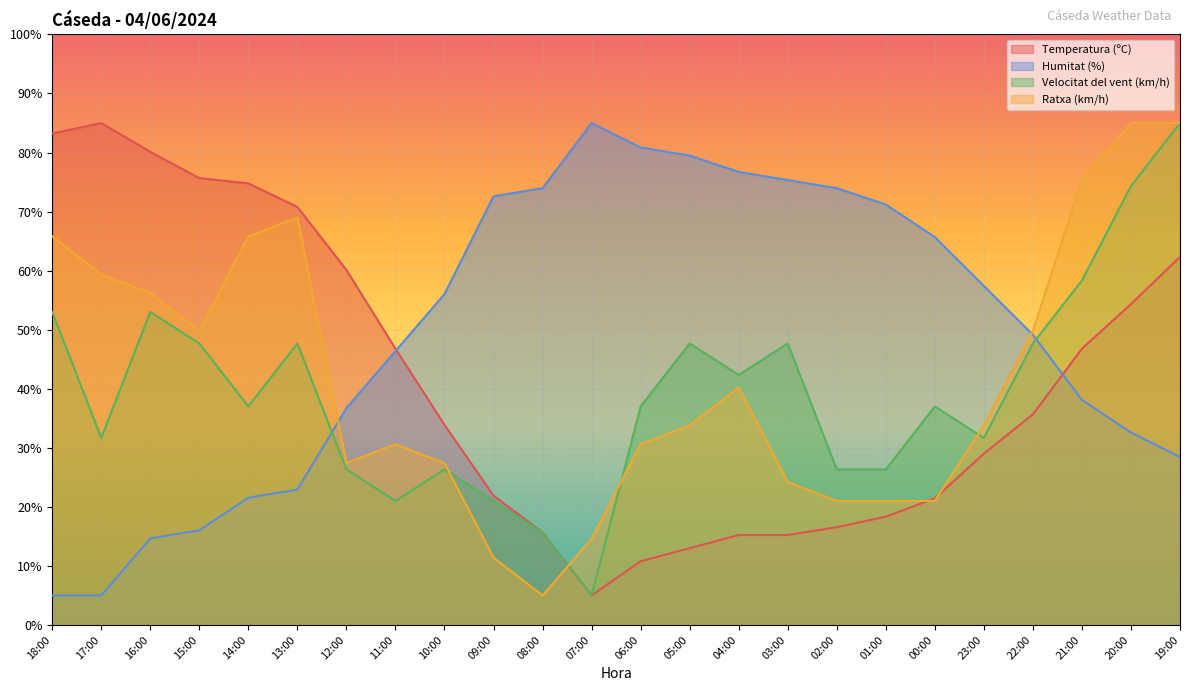

What position from the right is 05:00?

11